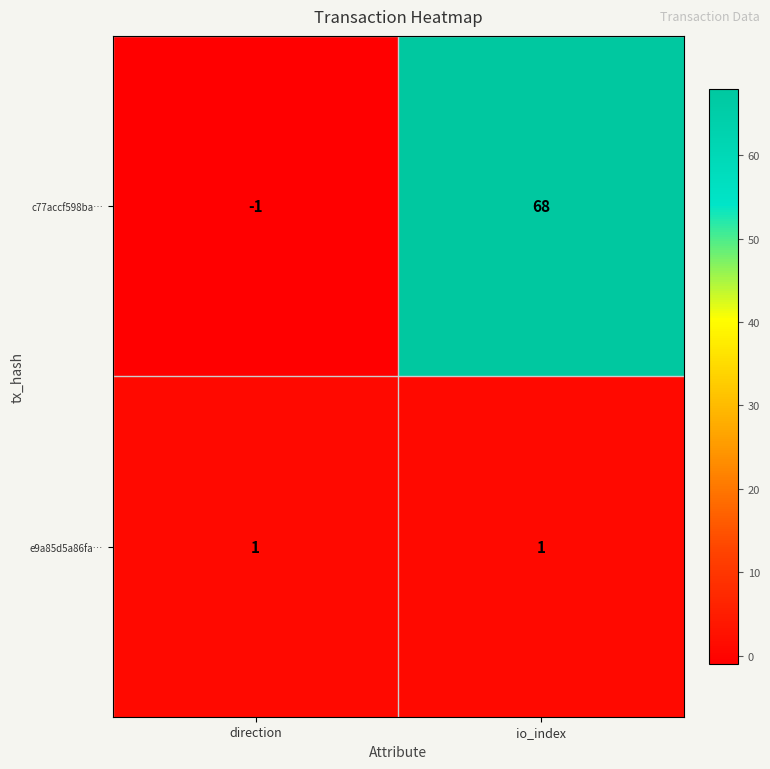

At how many categories does at least one series exceed 50?

1